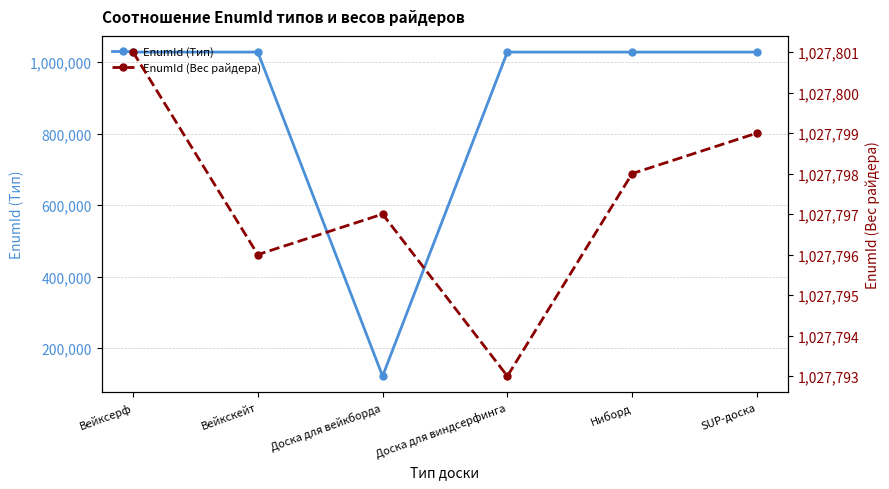

List the series in order of their peak value, highest first.

EnumId (Вес райдера), EnumId (Тип)